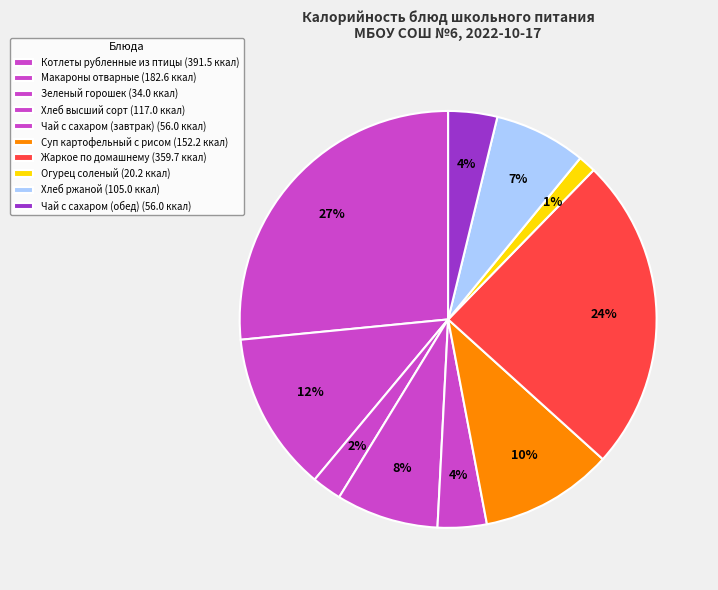

Rank the categories by value from highest to lowest.

Котлеты рубленные из птицы, Жаркое по домашнему, Макароны отварные, Суп картофельный с рисом, Хлеб высший сорт, Хлеб ржаной, Чай с сахаром (завтрак), Чай с сахаром (обед), Зеленый горошек, Огурец соленый